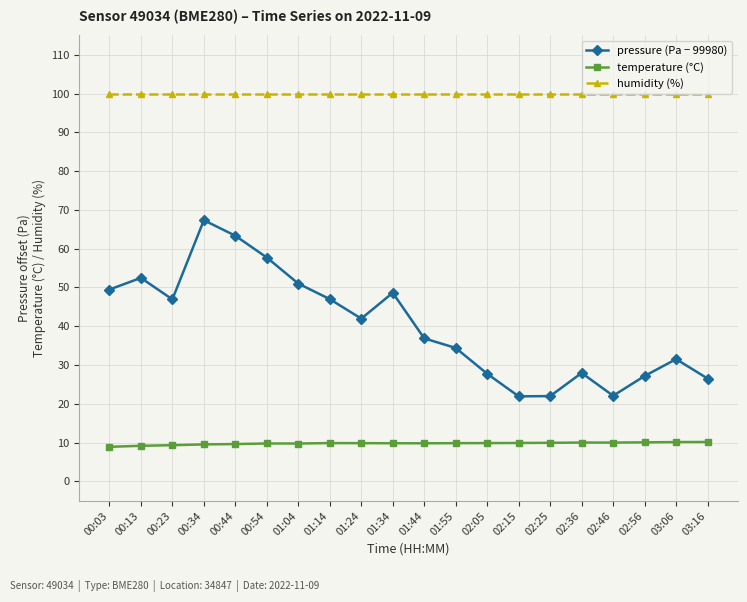

What is the label of the 8th point from the left?

01:14